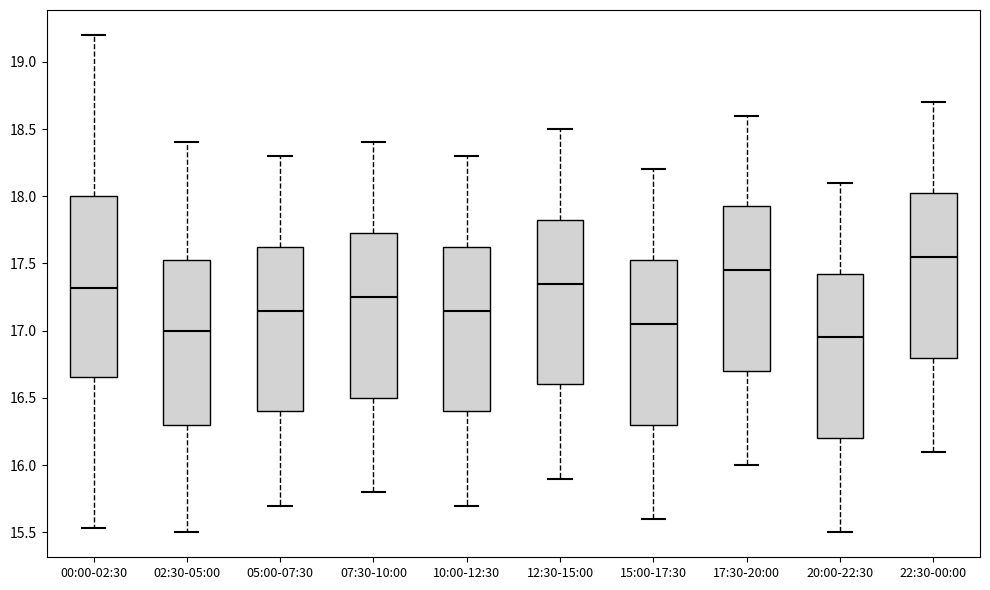

Where does the lower whisker of the box for 20:00-22:30 end on the y-axis? The values are not printed on the chart, so give them approximately, as read against the axis.

15.50